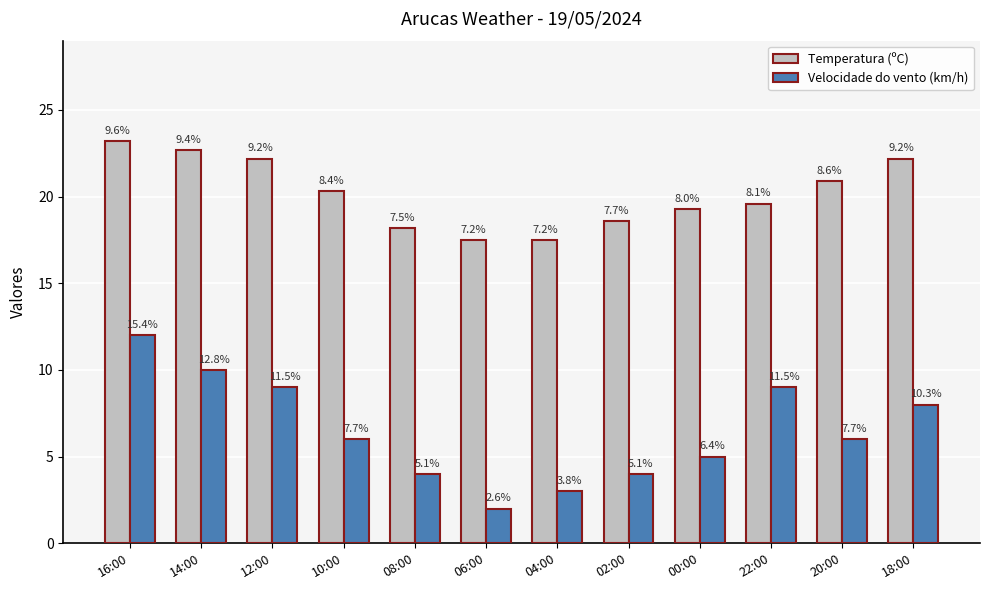

Reading left to right, transcribe all the data shown in this chart.

Temperatura (ºC): 16:00=23.2	14:00=22.7	12:00=22.2	10:00=20.3	08:00=18.2	06:00=17.5	04:00=17.5	02:00=18.6	00:00=19.3	22:00=19.6	20:00=20.9	18:00=22.2
Velocidade do vento (km/h): 16:00=12.0	14:00=10.0	12:00=9.0	10:00=6.0	08:00=4.0	06:00=2.0	04:00=3.0	02:00=4.0	00:00=5.0	22:00=9.0	20:00=6.0	18:00=8.0